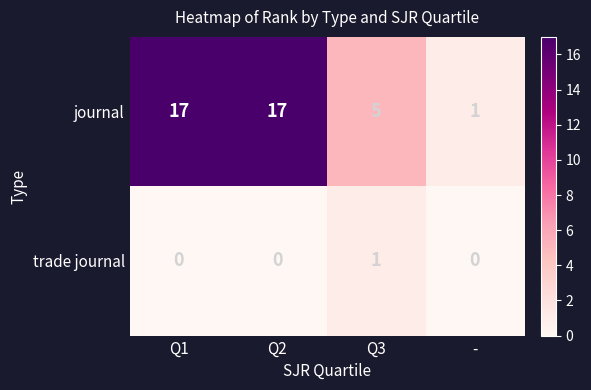

Rank the series by their average value, from highest to lowest.

journal, trade journal